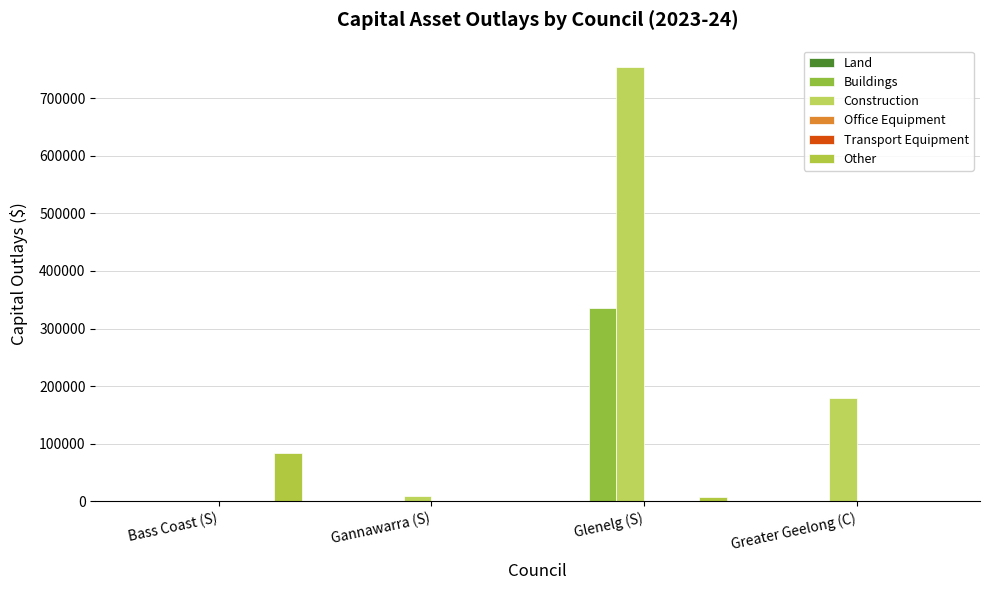

What position from the right is Bass Coast (S)?

4